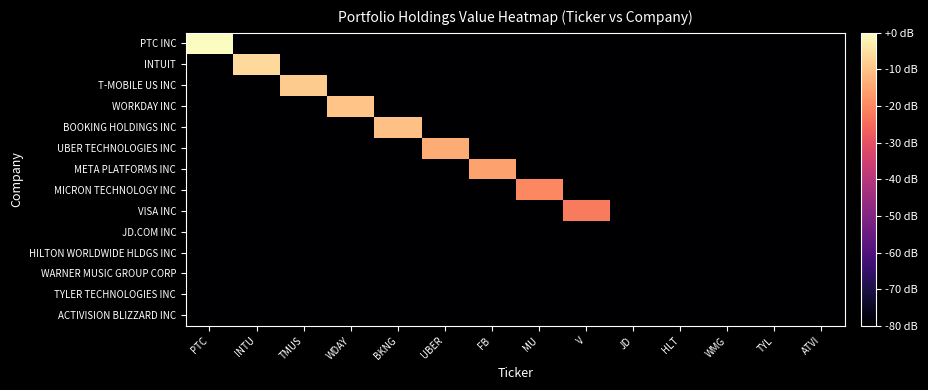

How many data points does each series have?

14